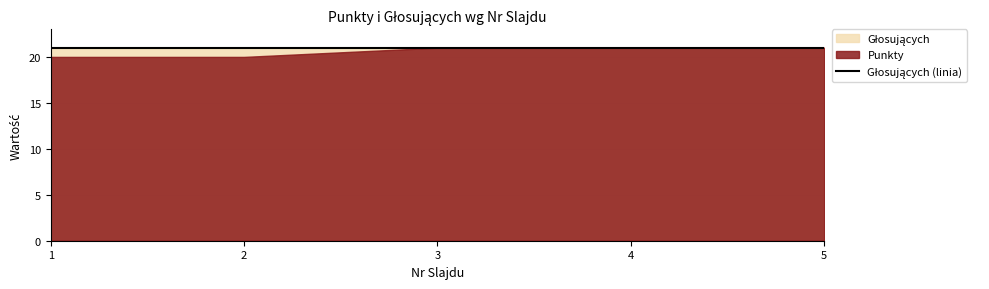

Does the chart display data point markers on the line(s)?

No